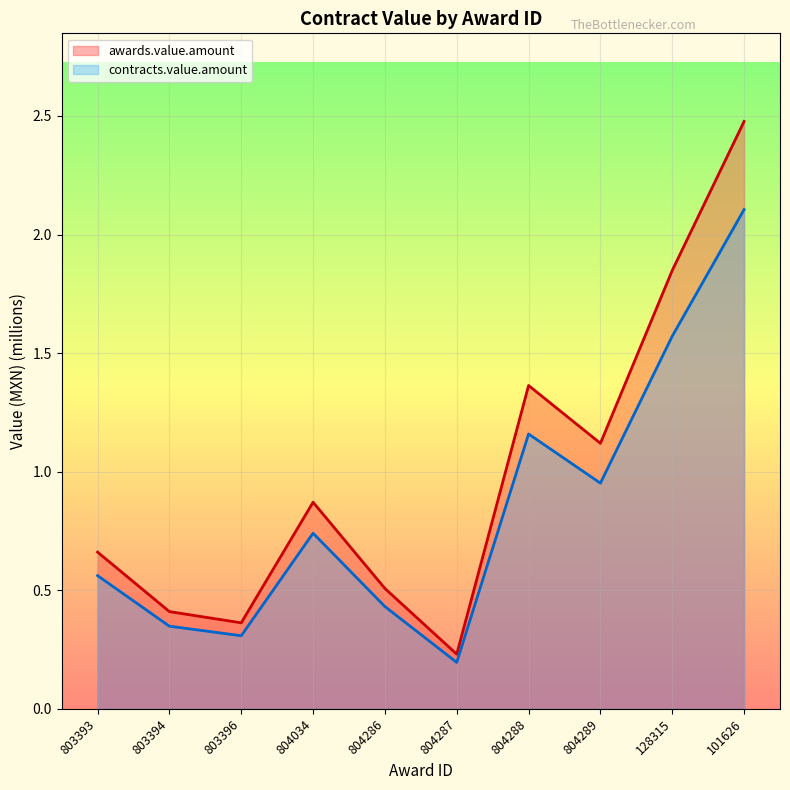

How many lines are shown in the chart?

2